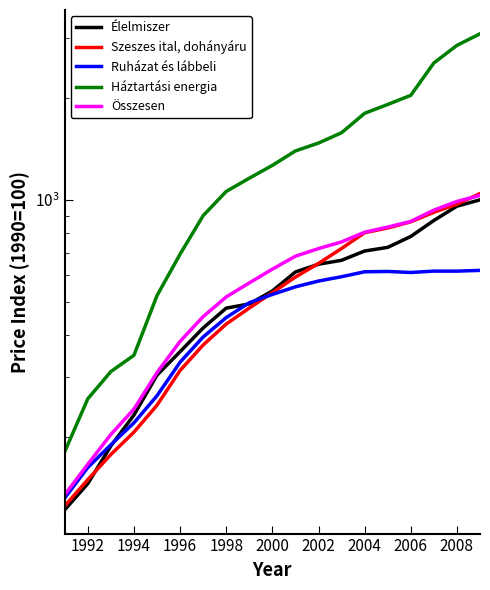

Does the chart display data point markers on the line(s)?

No